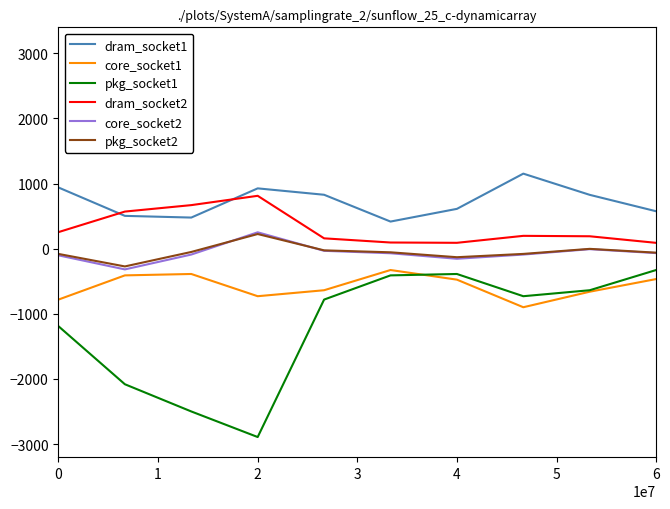

What are all the series names shown in the legend?

dram_socket1, core_socket1, pkg_socket1, dram_socket2, core_socket2, pkg_socket2